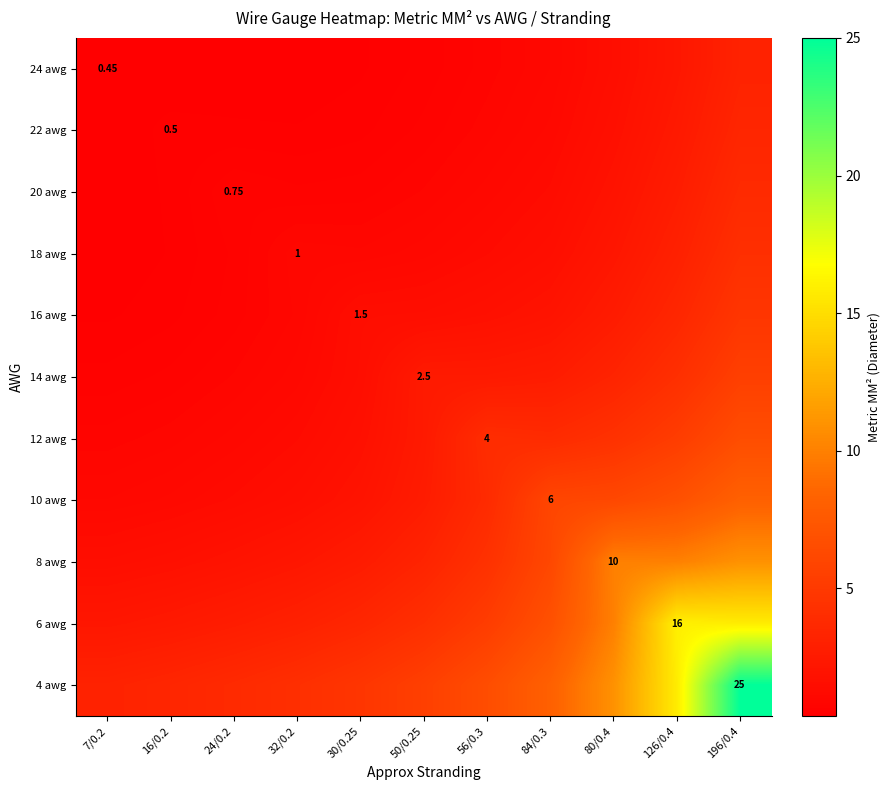

At which category is the sum across all series the highest?

196/0.4